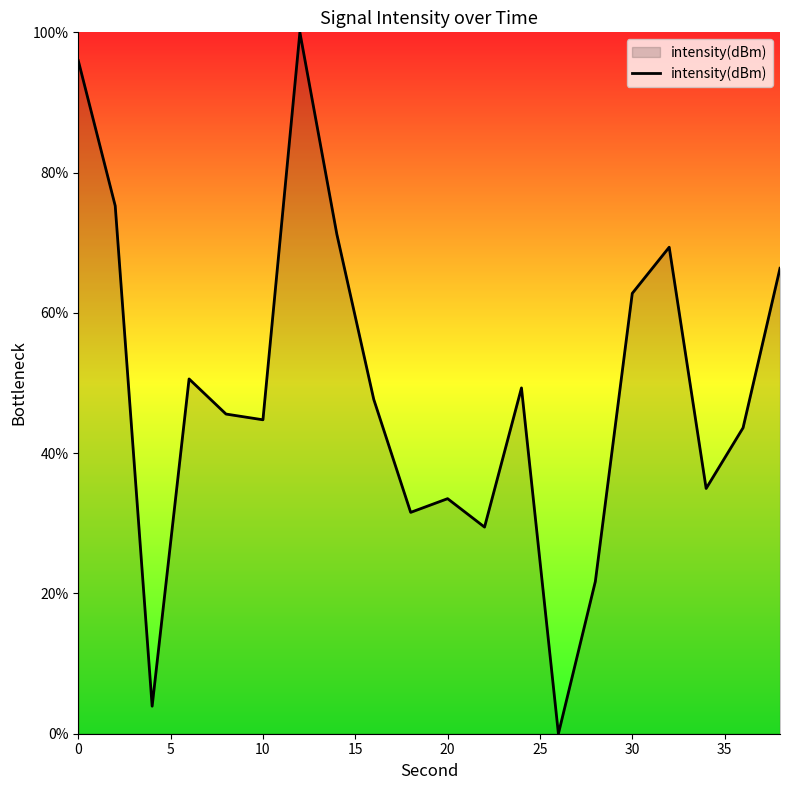

What is the maximum value shown in the chart?

100.0